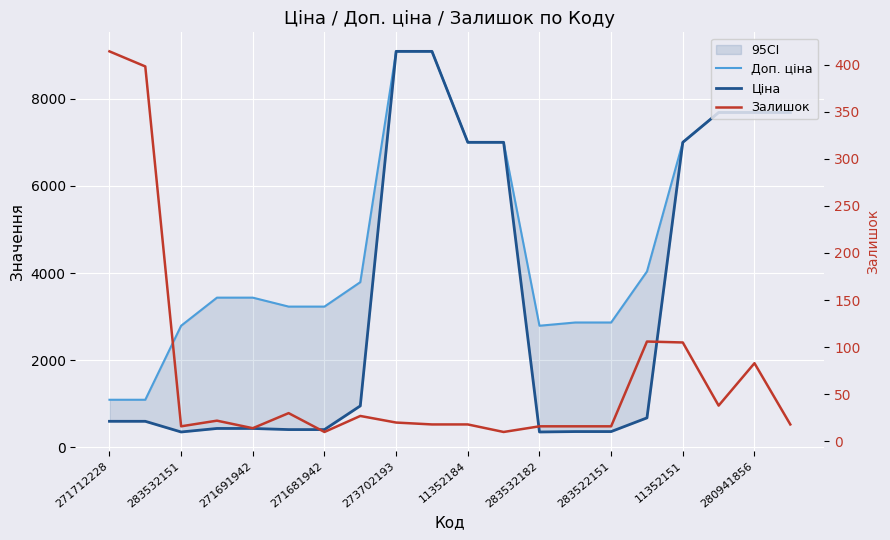

The value of Доп. ціна at 271712228 is 633.8. True or false?

False